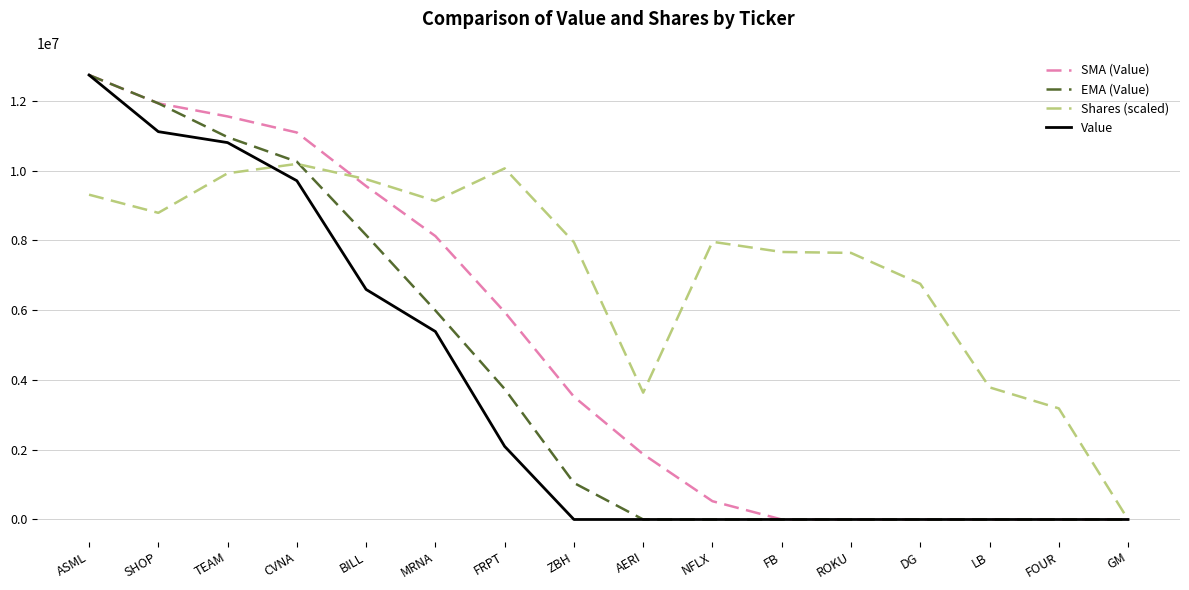

Which series changed the most between FRPT and LB?

Shares (scaled)